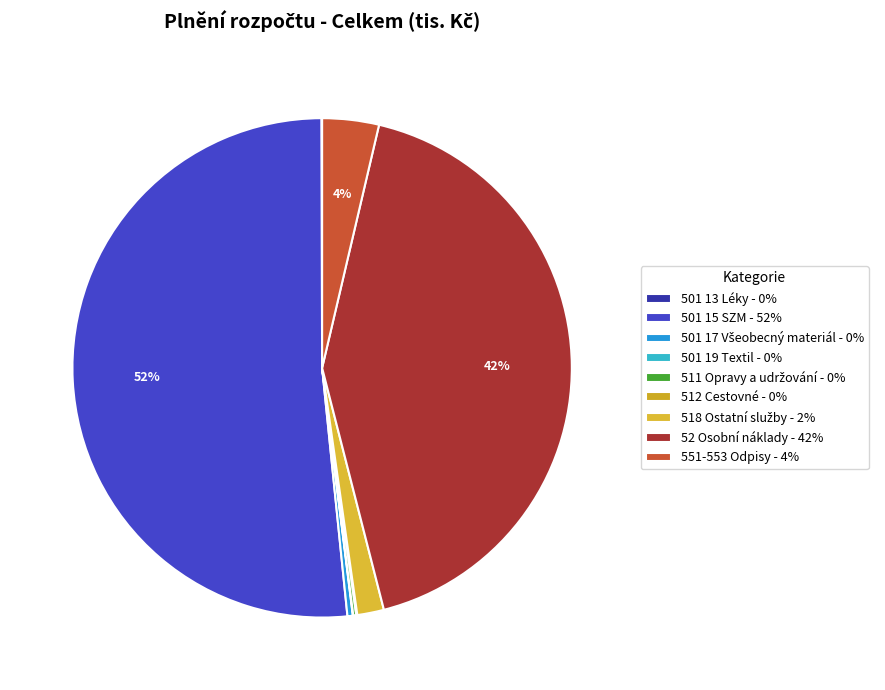

The 501 13 Léky slice represents 0% of the pie. True or false?

True